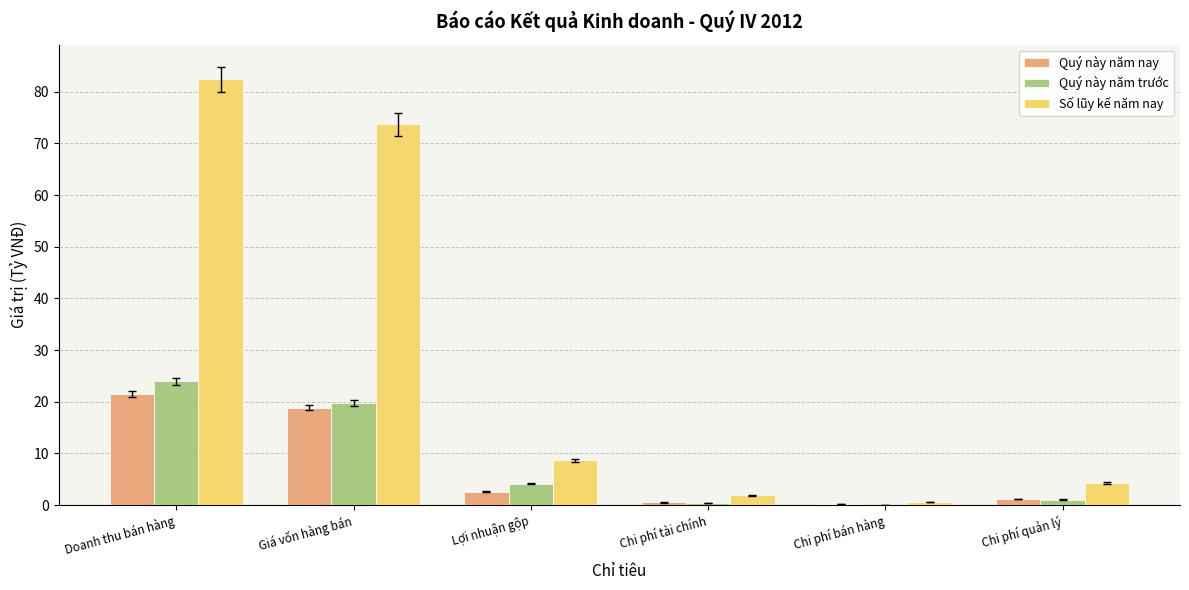

Which series has the widest spread of values?

Số lũy kế năm nay